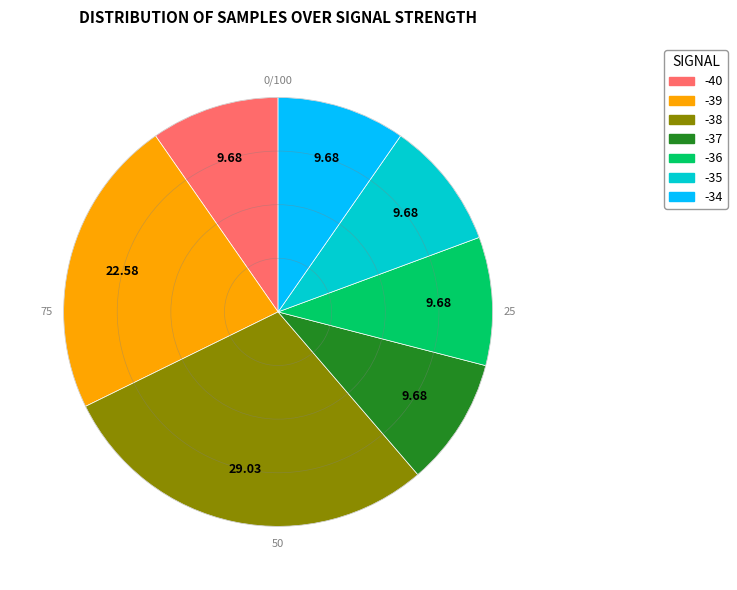

Is there any slice that represents more than half of the pie?

No